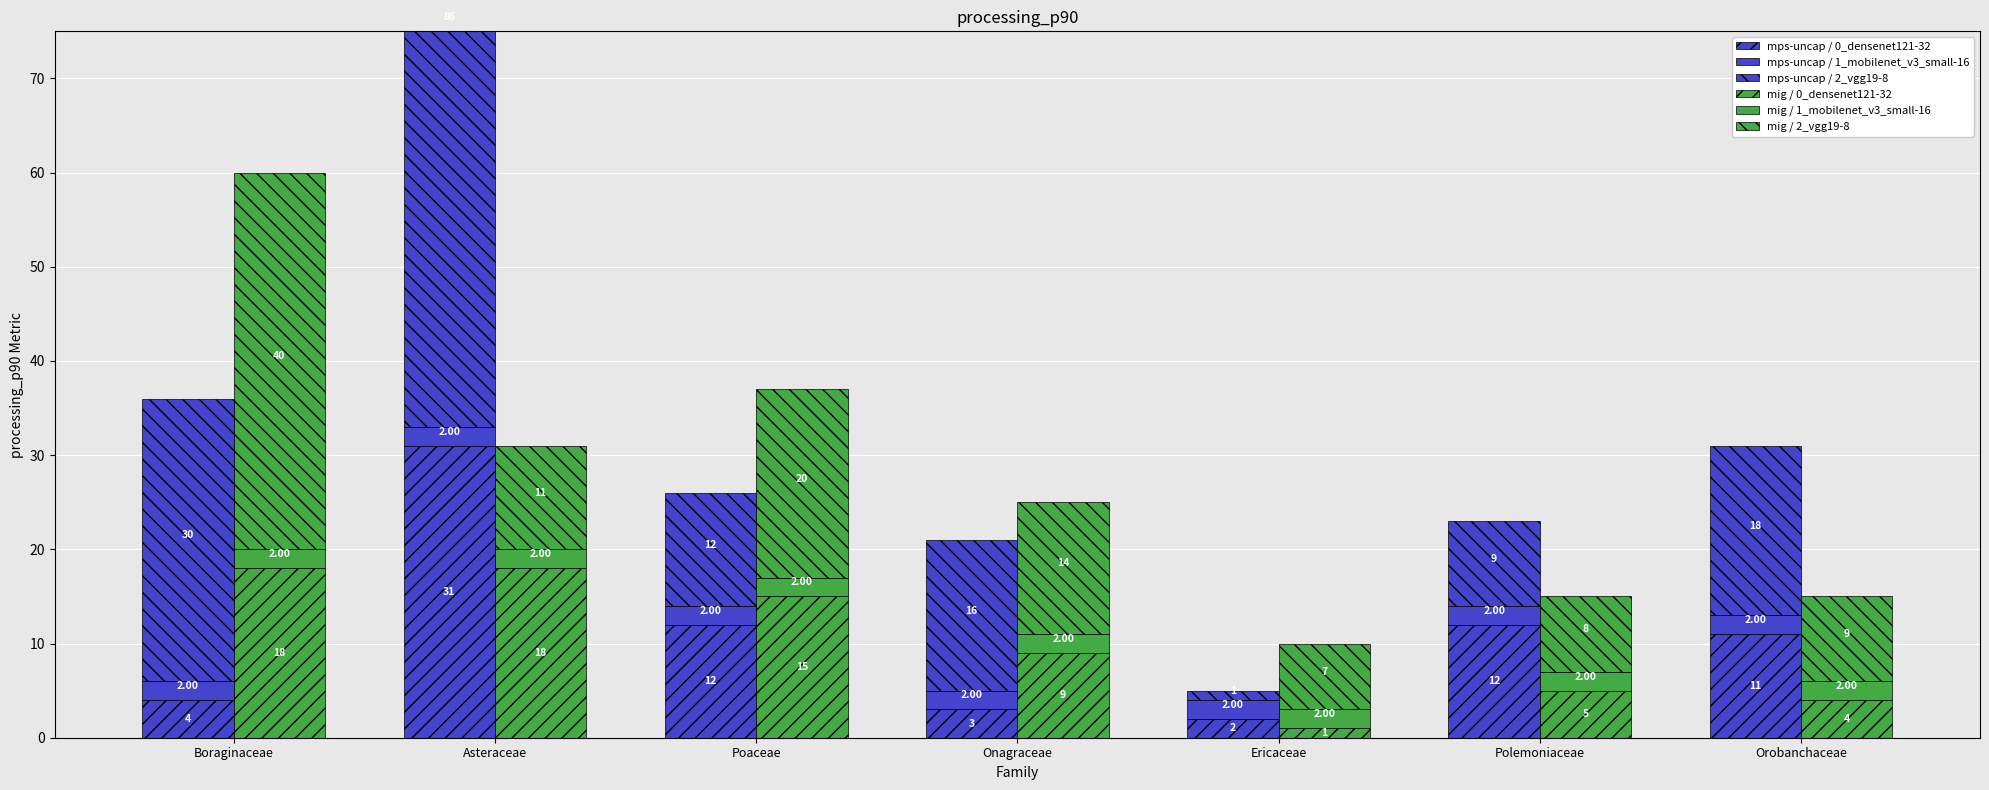

Are the bars grouped side by side (vs. stacked)?

Yes